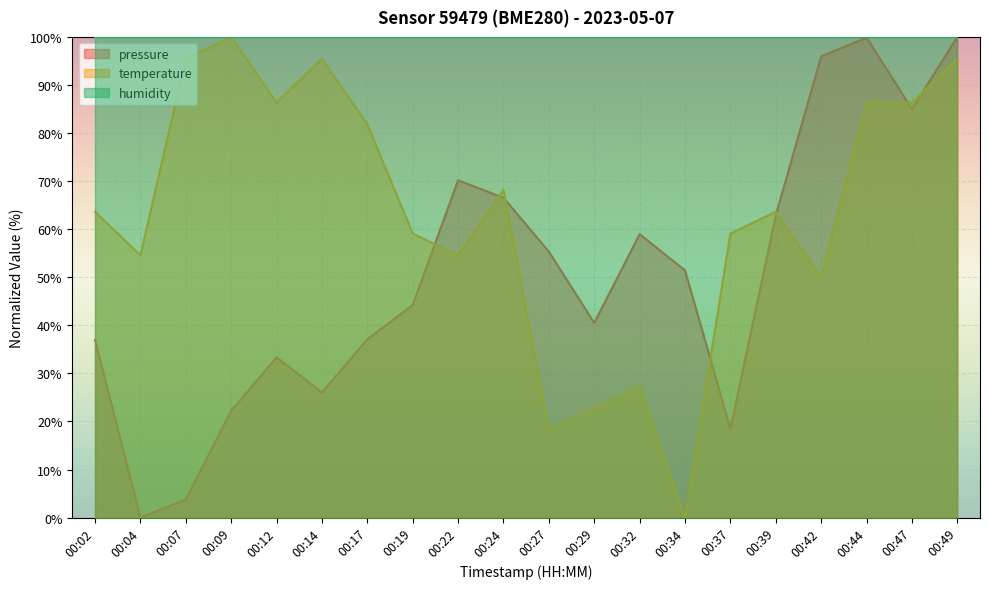

Is the value of pressure at 00:14 greater than the value of temperature at 00:24?

No